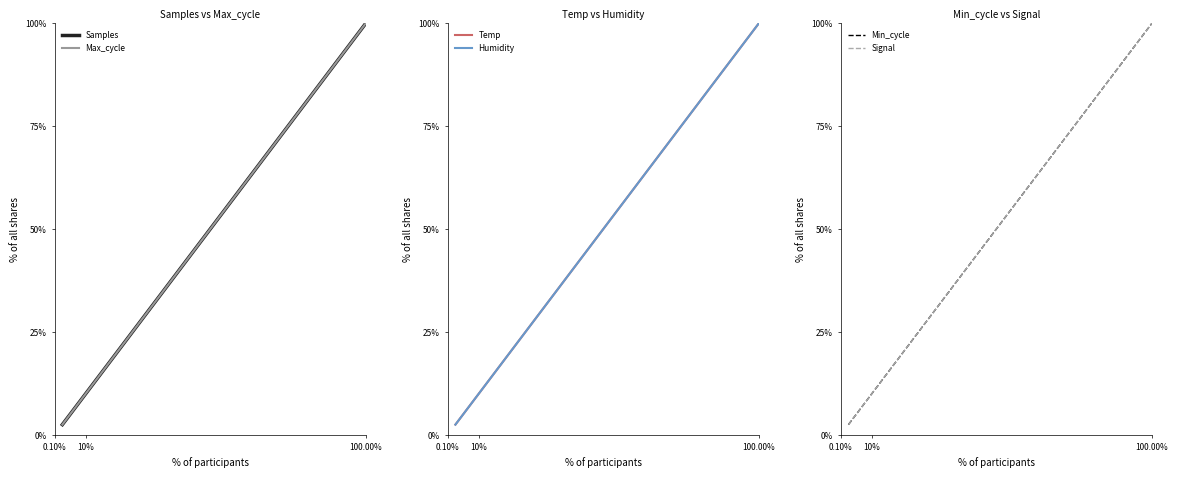

Count the number of categories in the chart.

40